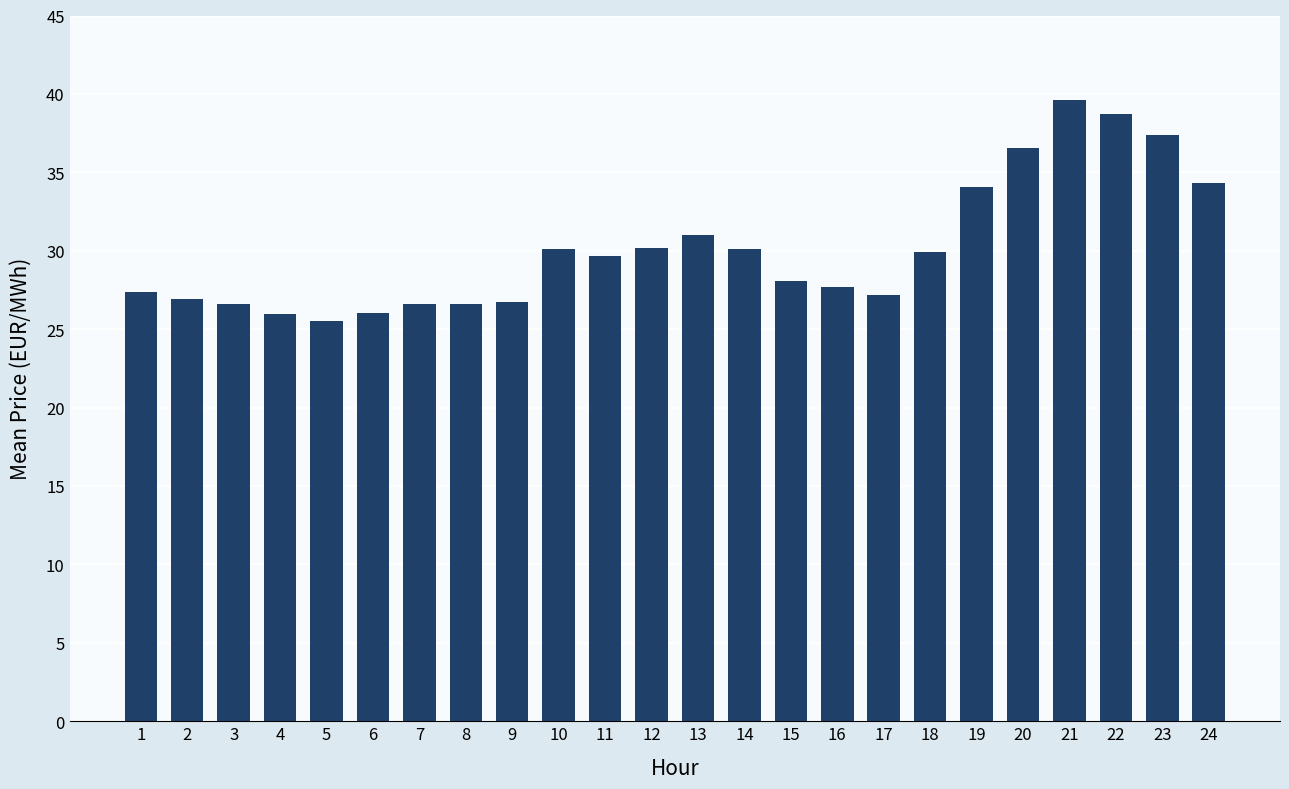

What is the value of the 8th bar from the left?

26.6